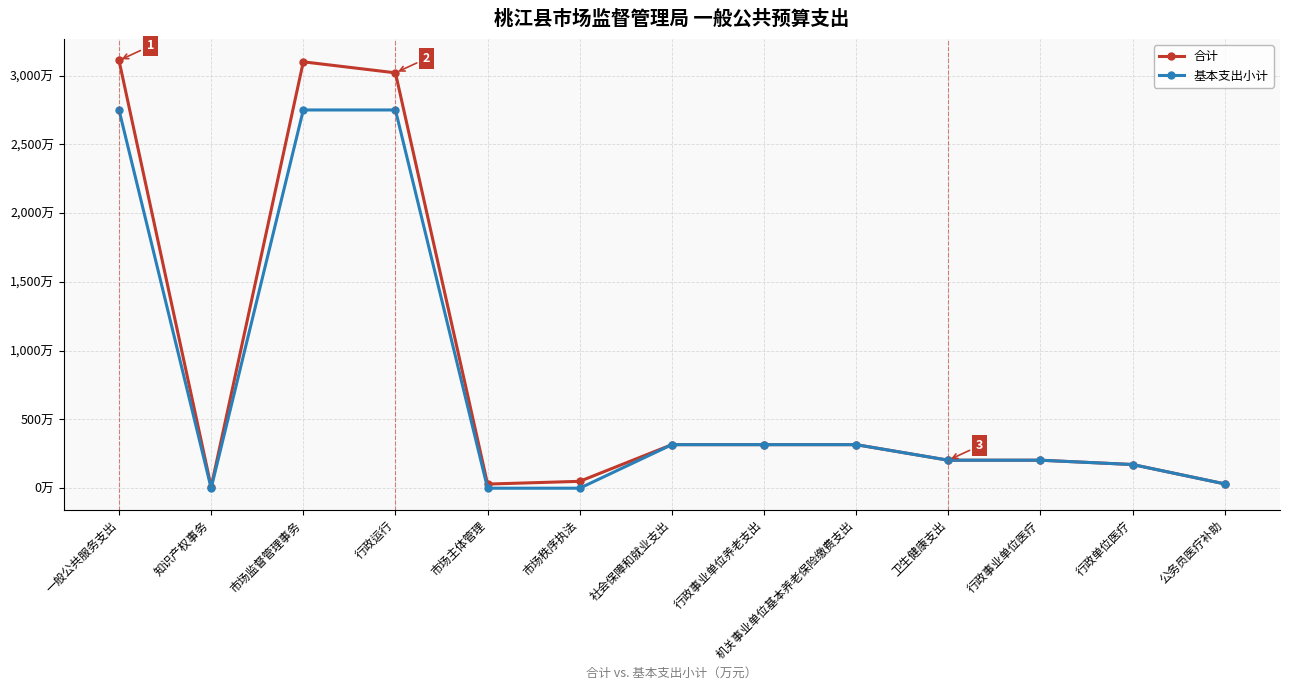

What is the label of the 6th point from the left?

市场秩序执法